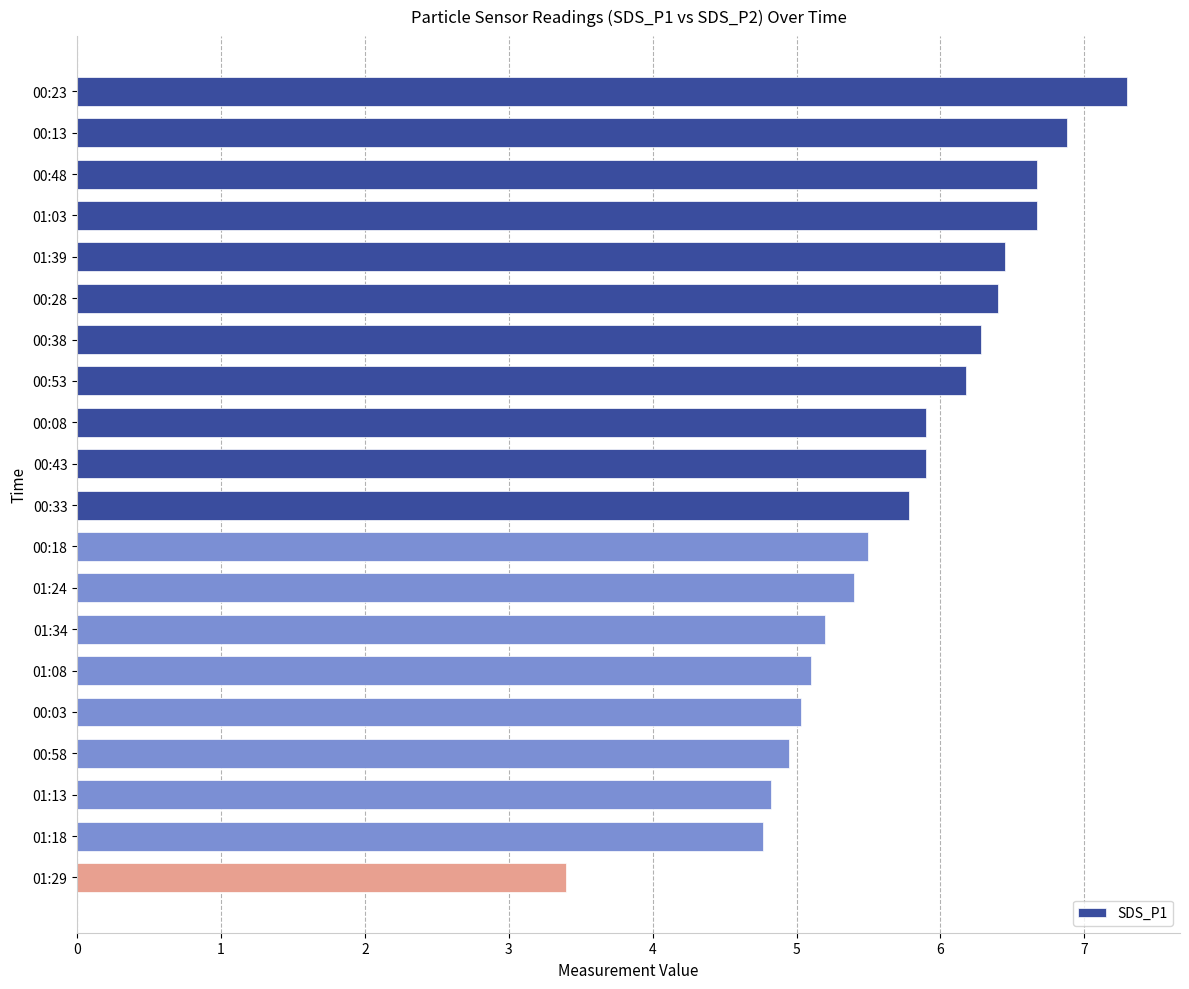

What is the smallest value displayed?

3.4